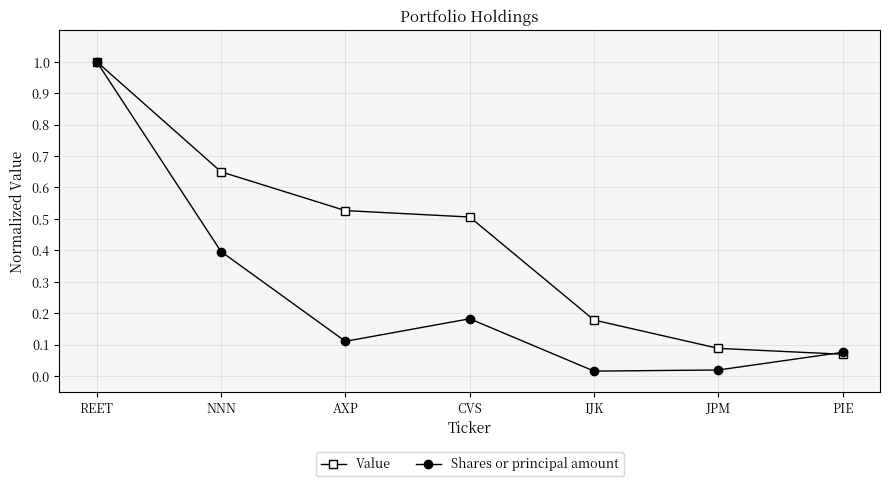

Which series ends up on top after the final intersection of Value and Shares or principal amount?

Shares or principal amount